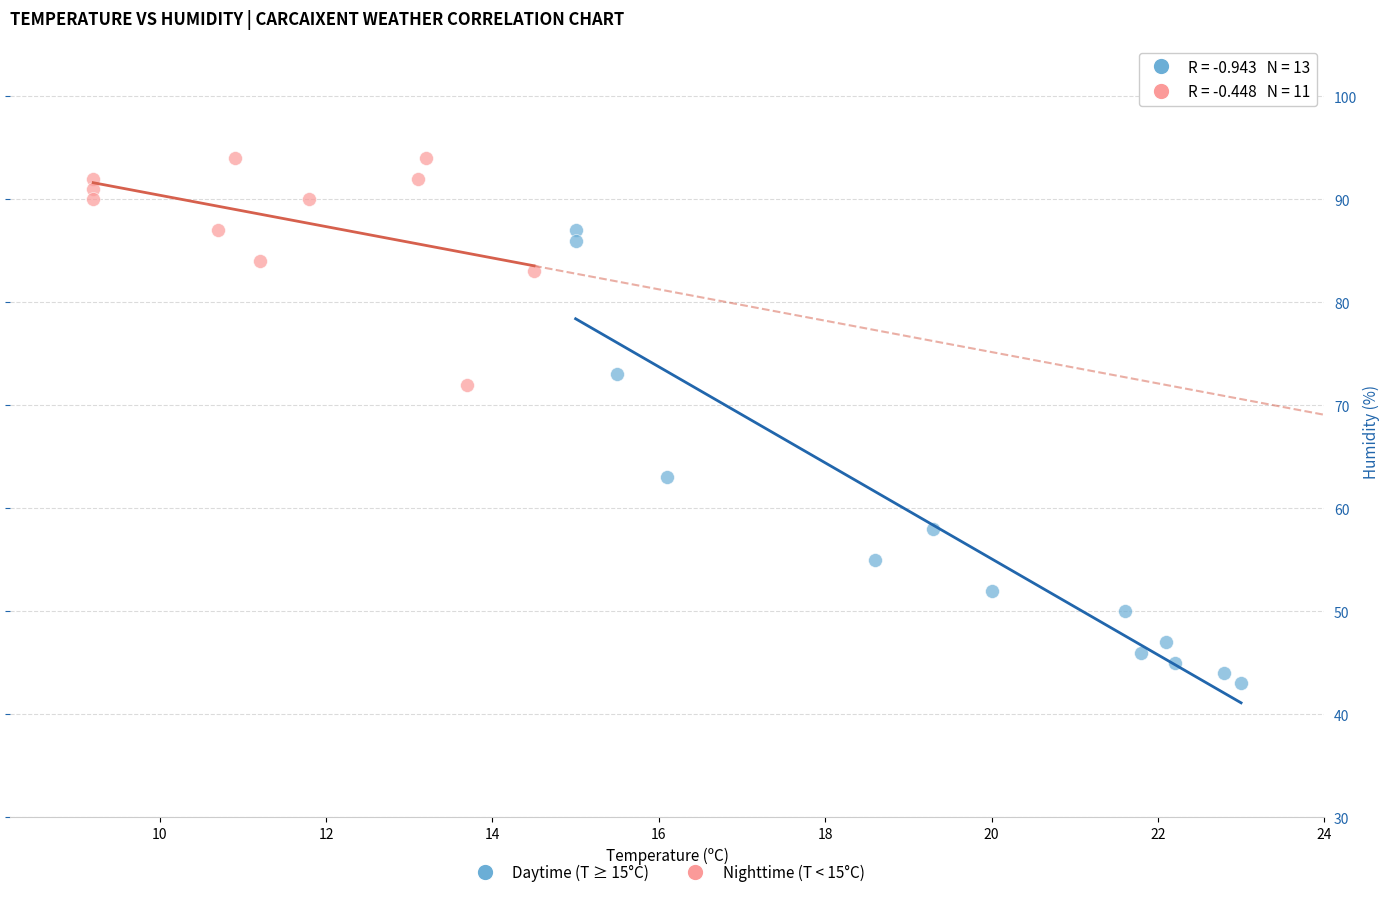

Which series has the widest spread of Y values?

Daytime (T ≥ 15°C)